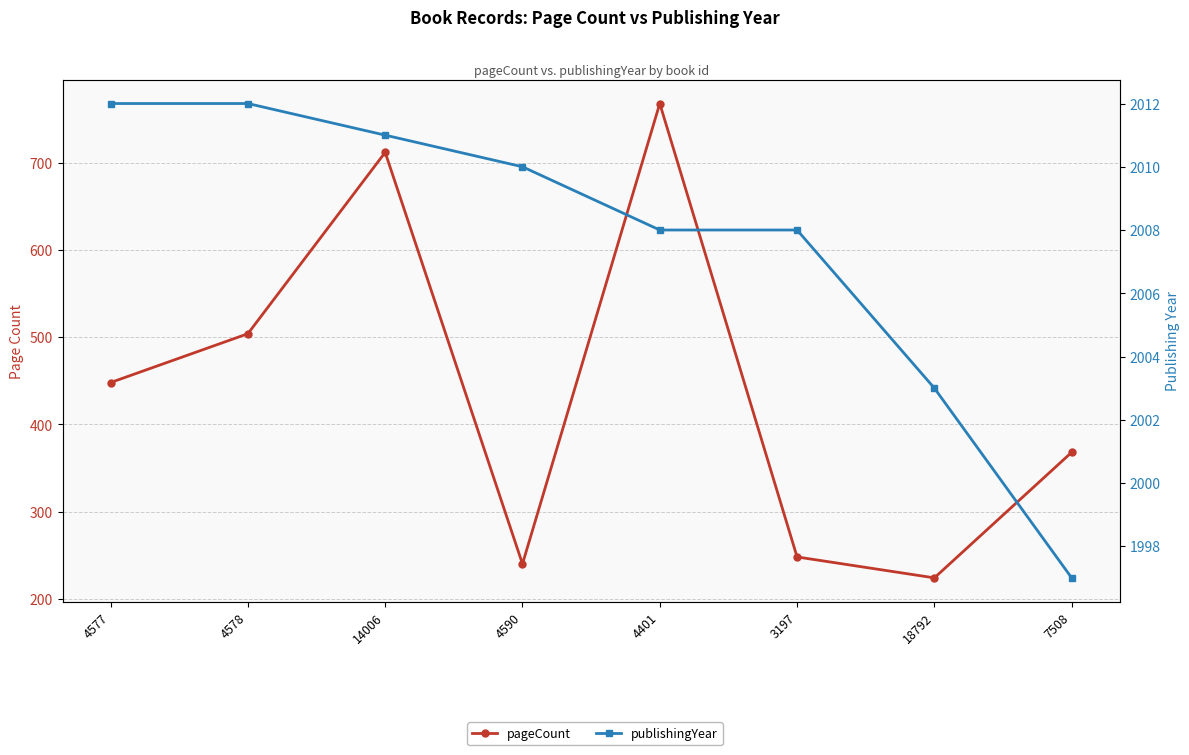

Does the chart have visible grid lines?

Yes